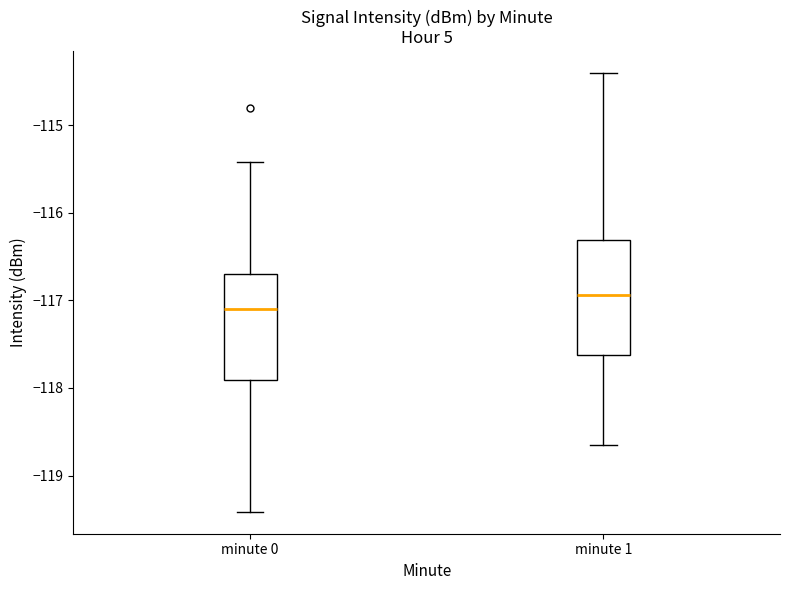

Which box's median line is the highest?

minute 1